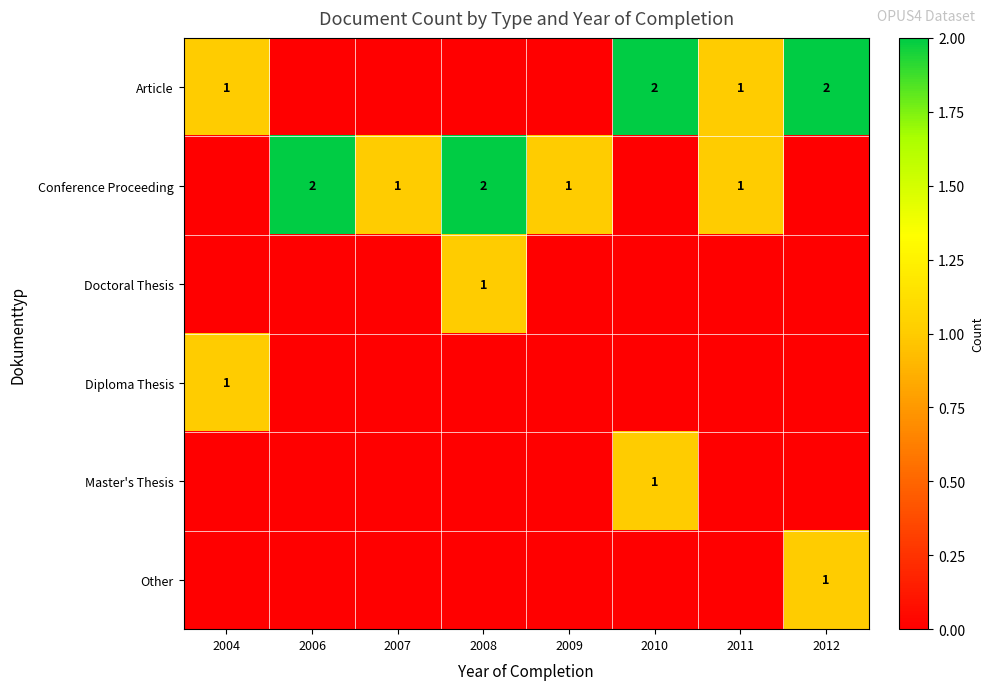

How many categories are shown in the chart?

8